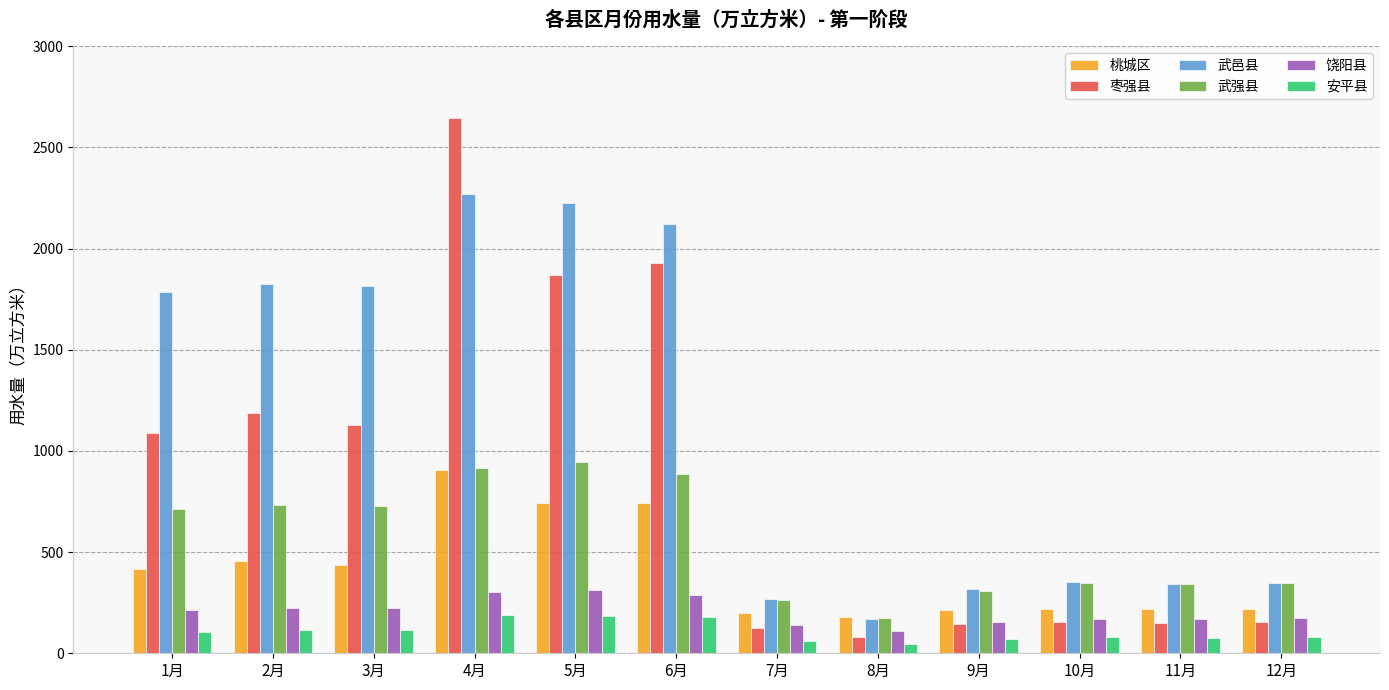

What is the total value across all series at 3月?

4446.4